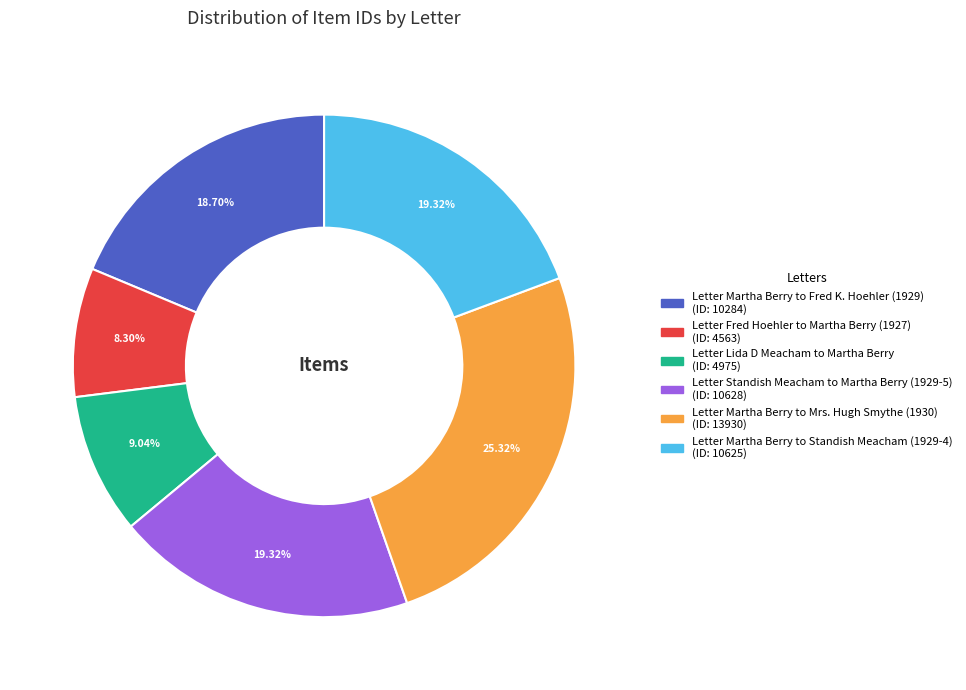

What is the ratio of the value at Letter Lida D Meacham to Martha Berry to the value at Letter Fred Hoehler to Martha Berry (1927)?

1.1